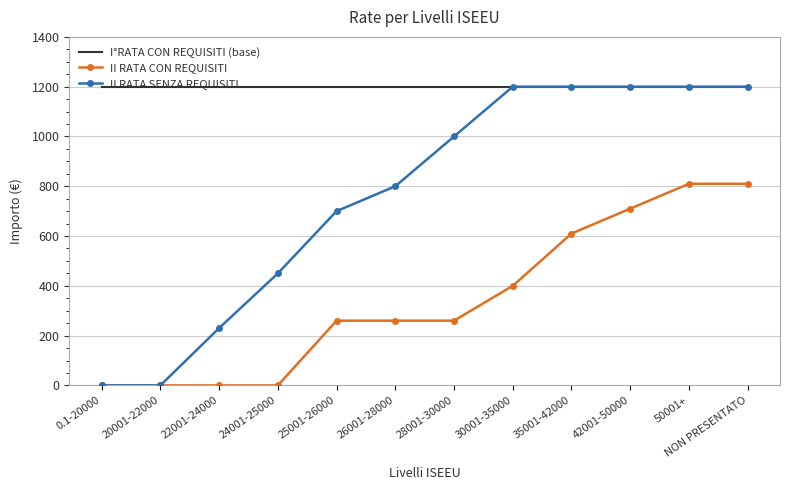

List the series in order of their overall mean, lowest first.

II RATA CON REQUISITI, II RATA SENZA REQUISITI, I°RATA CON REQUISITI (base)